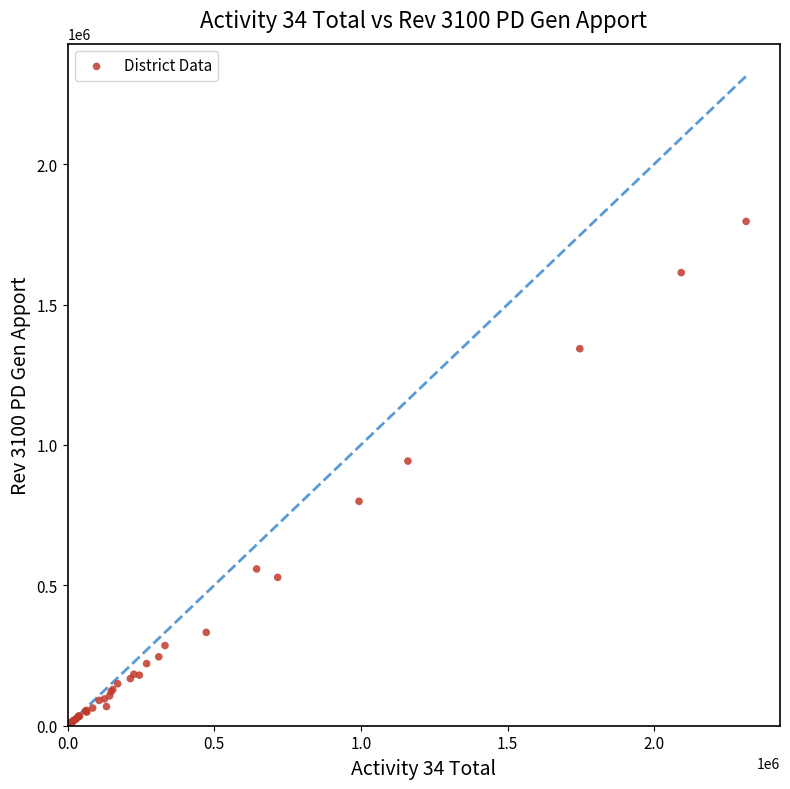

What Y value in the scatter plot is closest to 899396?

942510.4